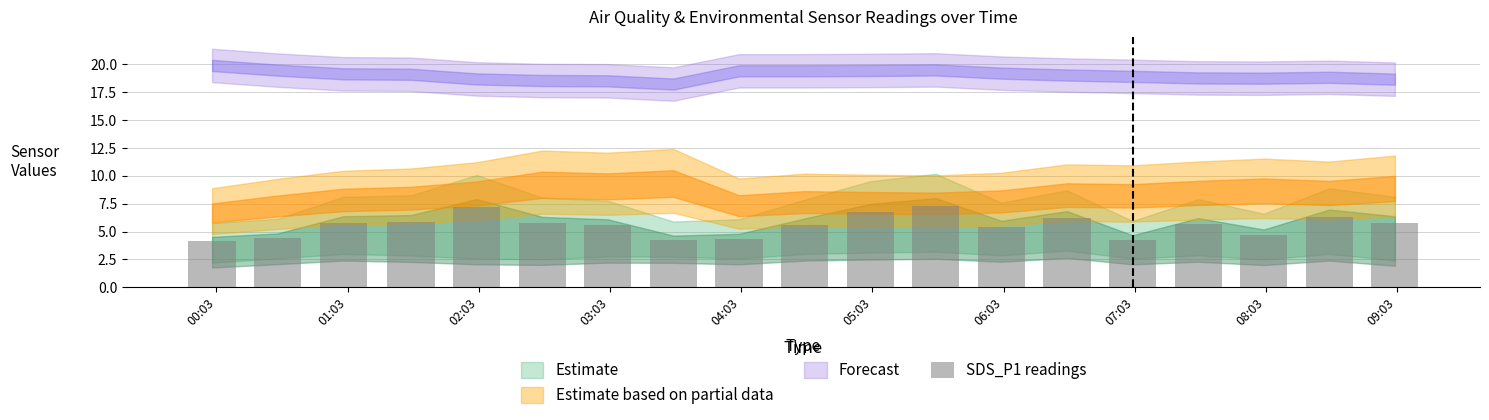

What is the difference between the maximum and second lowest values?

3.1